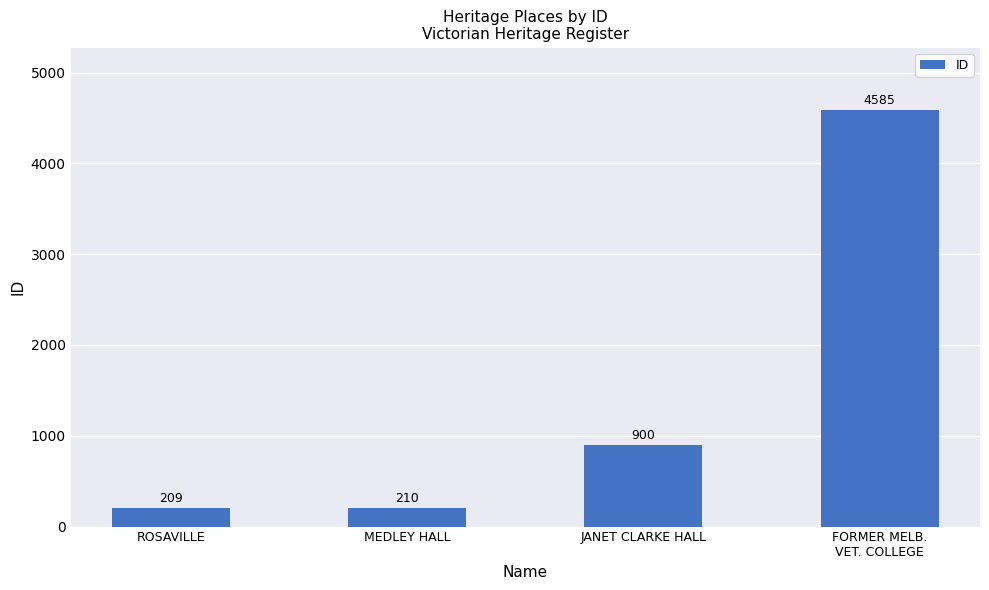

Reading right to left, list all the values displayed in this chart.

4585	900	210	209